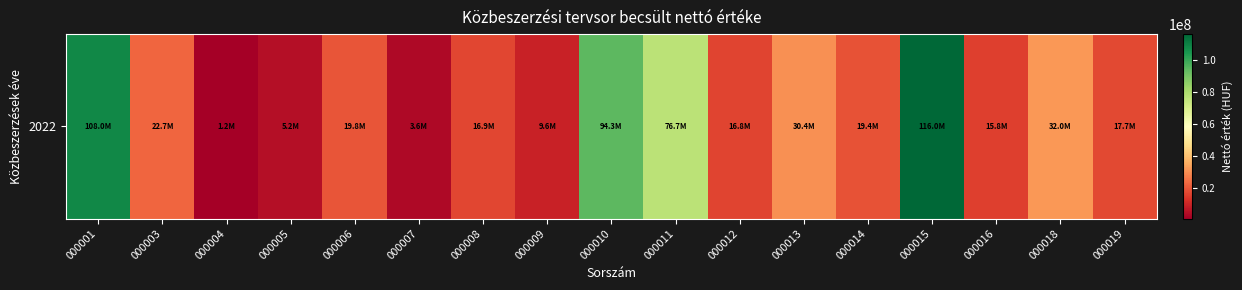

Reading right to left, extract all data points from this chart.

17671250	32000000	15824000	115963920	19438795	30412800	16800000	76700000	94277478	9600000	16920000	3600000	19800000	5229038	1200000	22740000	108015292